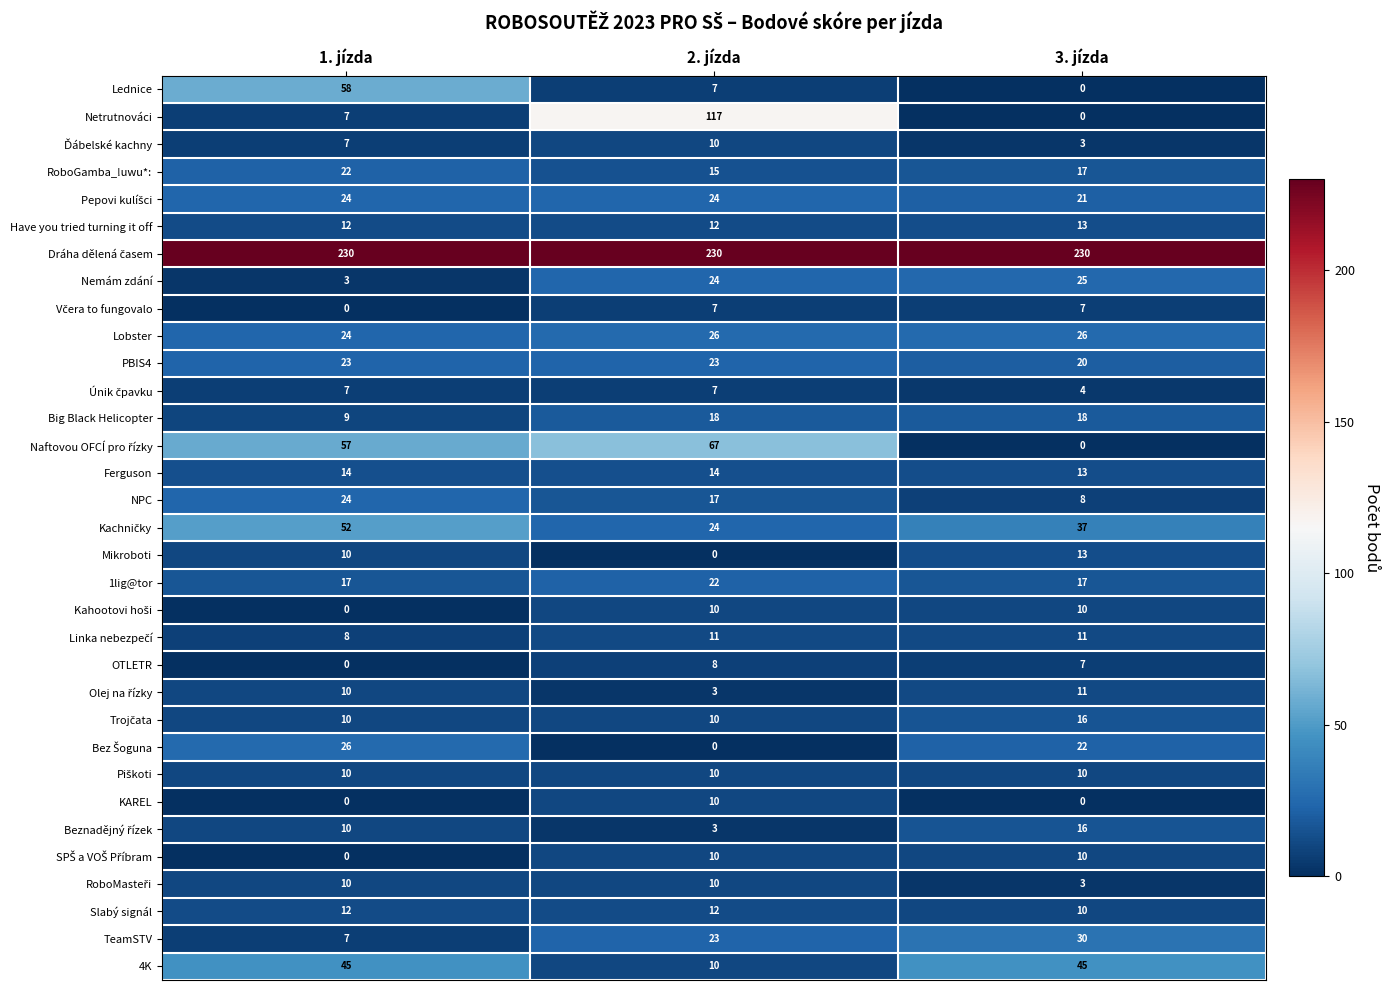

What is the highest value of the Ferguson series?

14